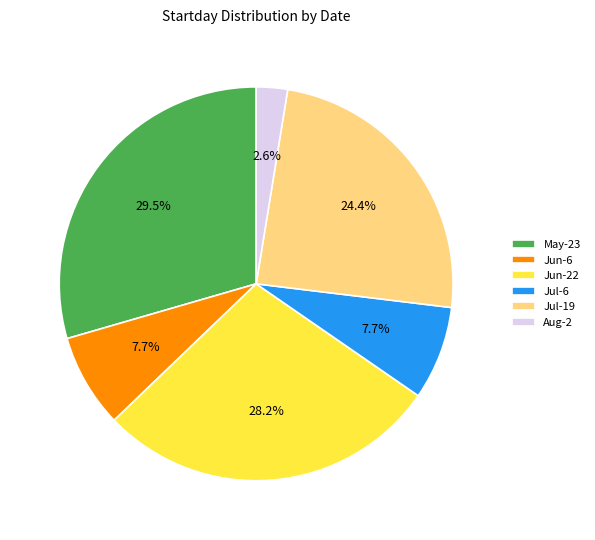

How many segments does this pie chart have?

6